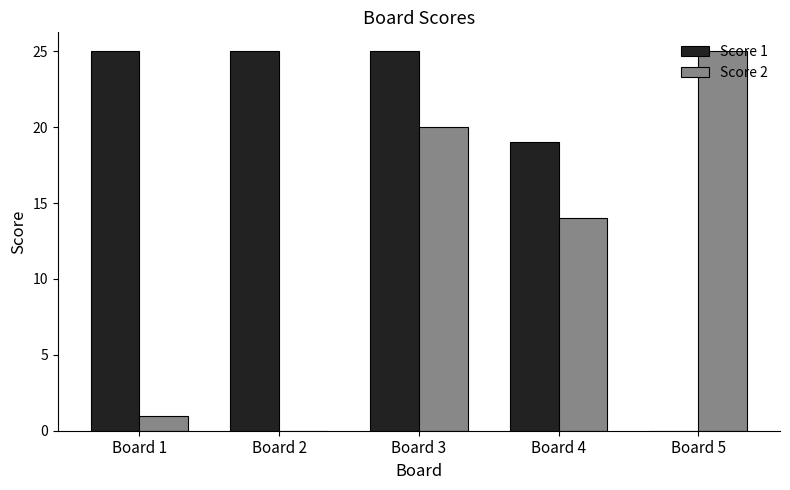

How many positive values does the Score 1 series have?

4